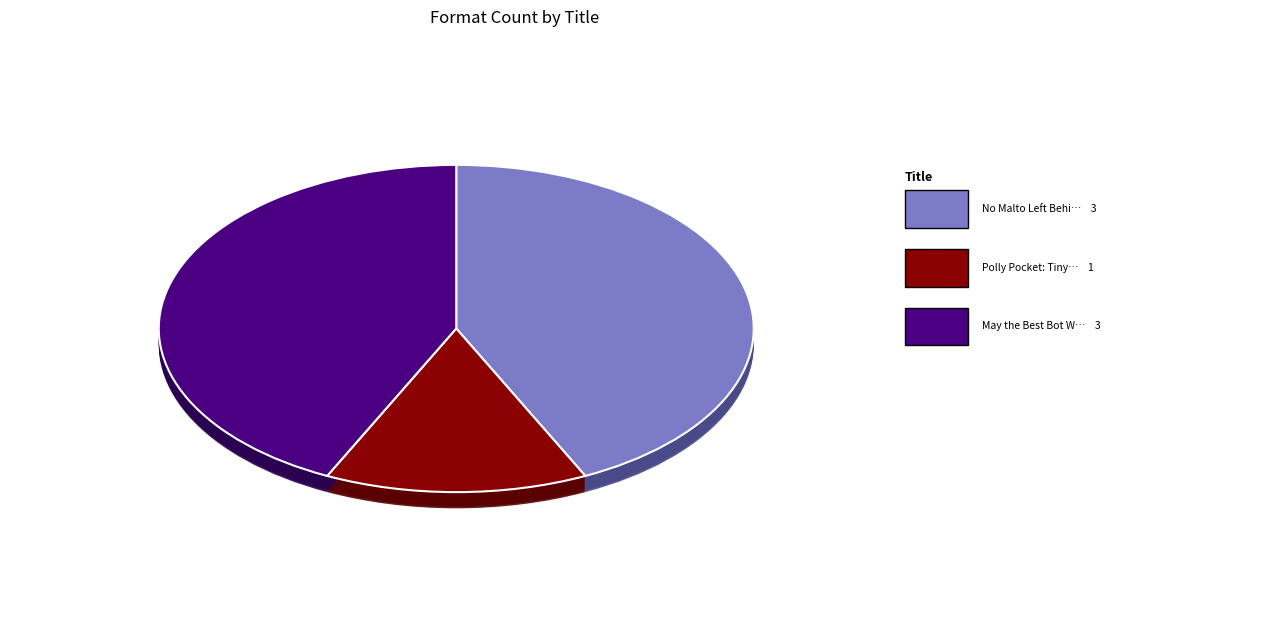

Does any single category account for the majority?

No